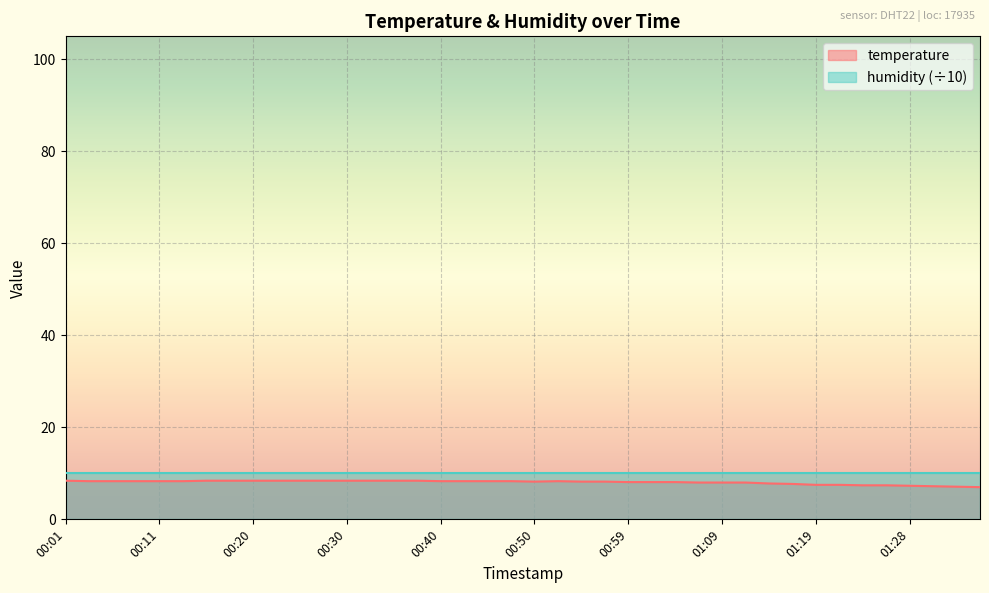

What is the sum of all values?

322.2